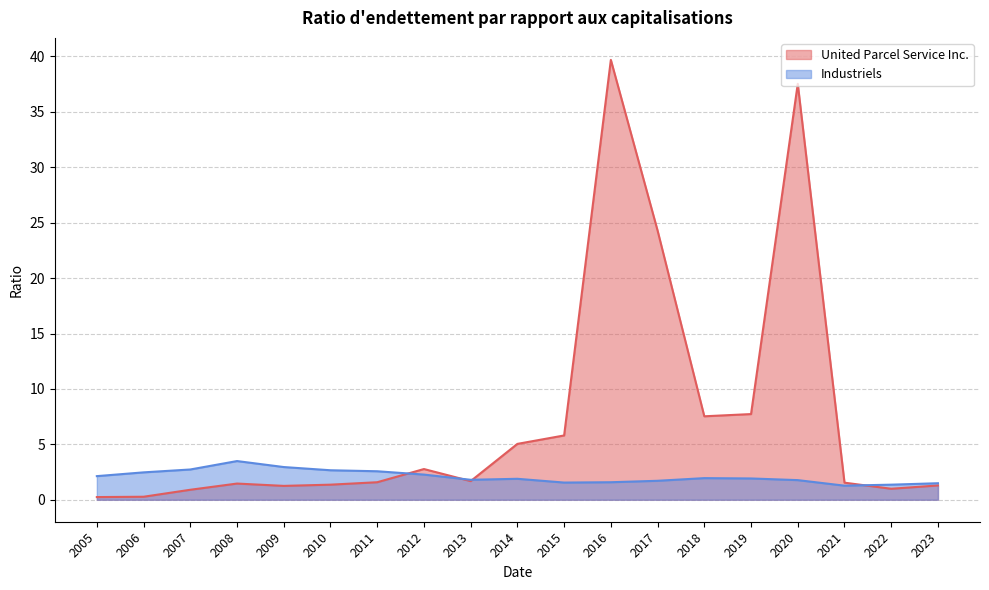

Which category has the lowest value across all series?

2005